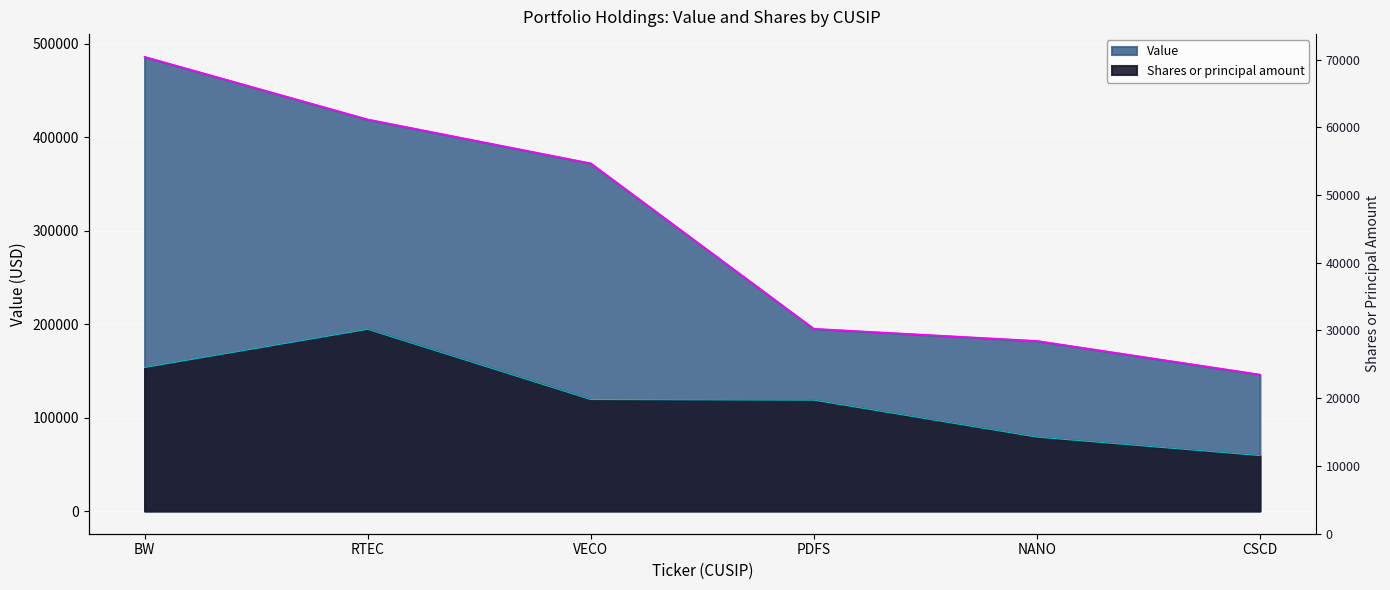

True or false: Value has a value of 203012.1 at CSCD.

False